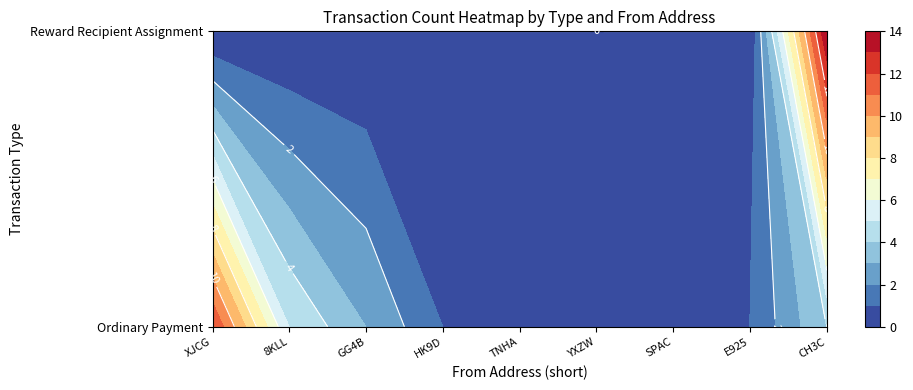

Is it true that Reward Recipient Assignment equals 8 at S-XJCG-9ZM8-FPRZ-EHMEL?

False